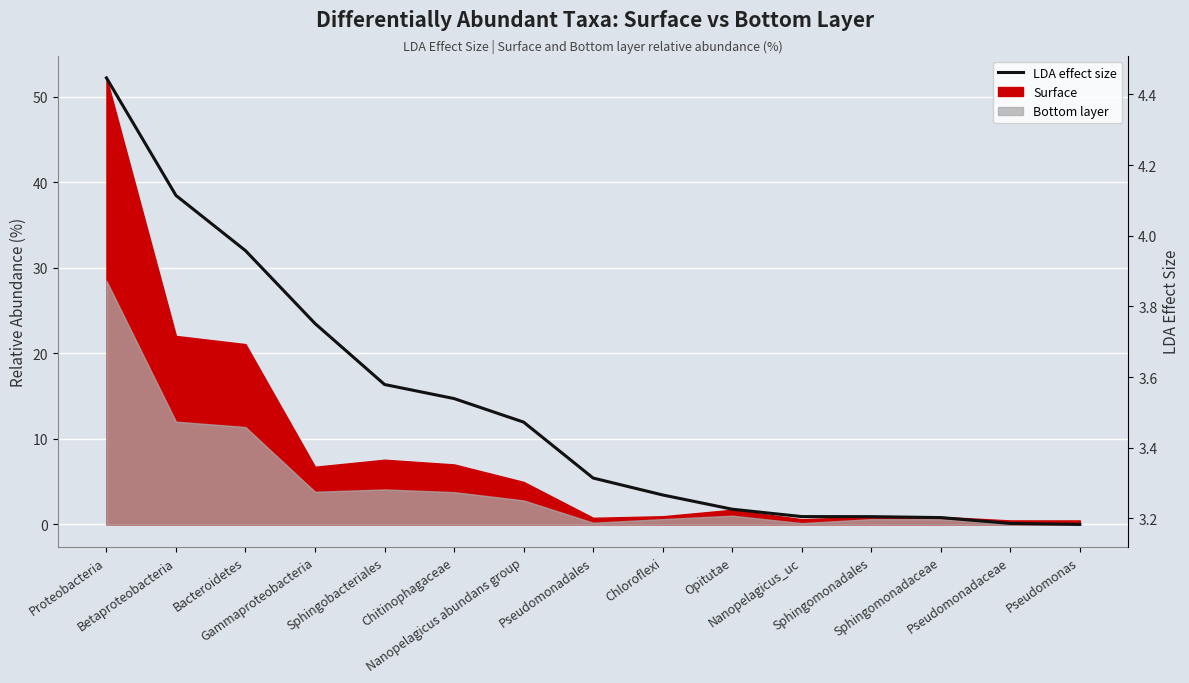

Approximately how many times larger is the value at Sphingomonadales compared to Bacteroidetes?

0.8